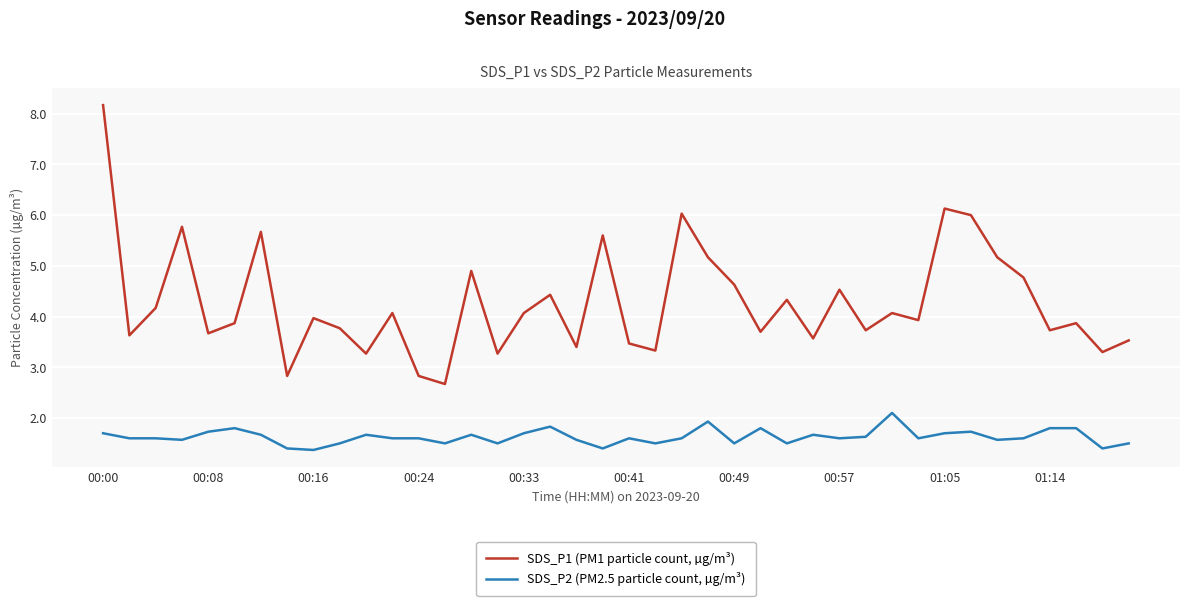

Is this an area chart (filled region under the line)?

No